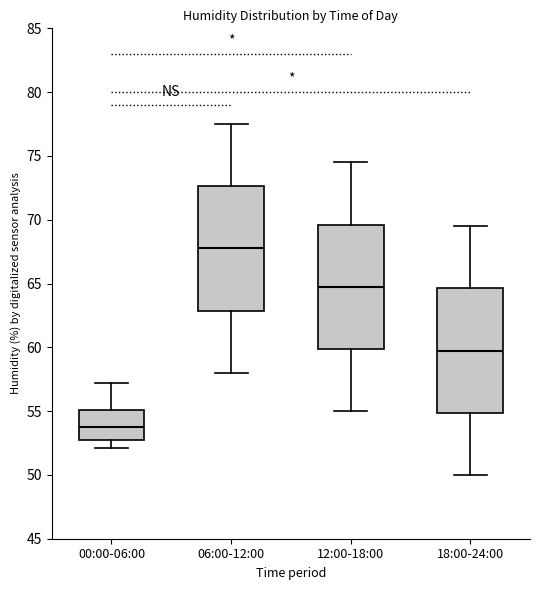

Which box's median line is the highest?

06:00-12:00